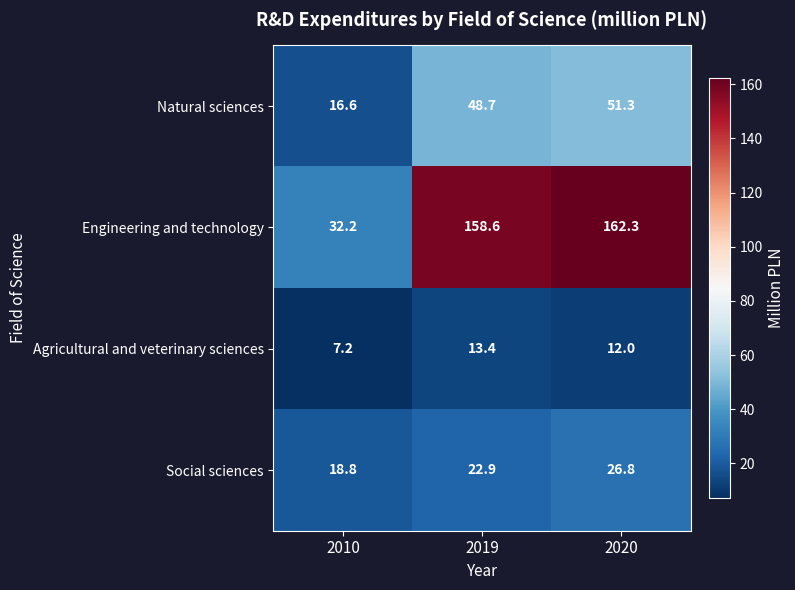

Which series has the widest spread of values?

Engineering and technology